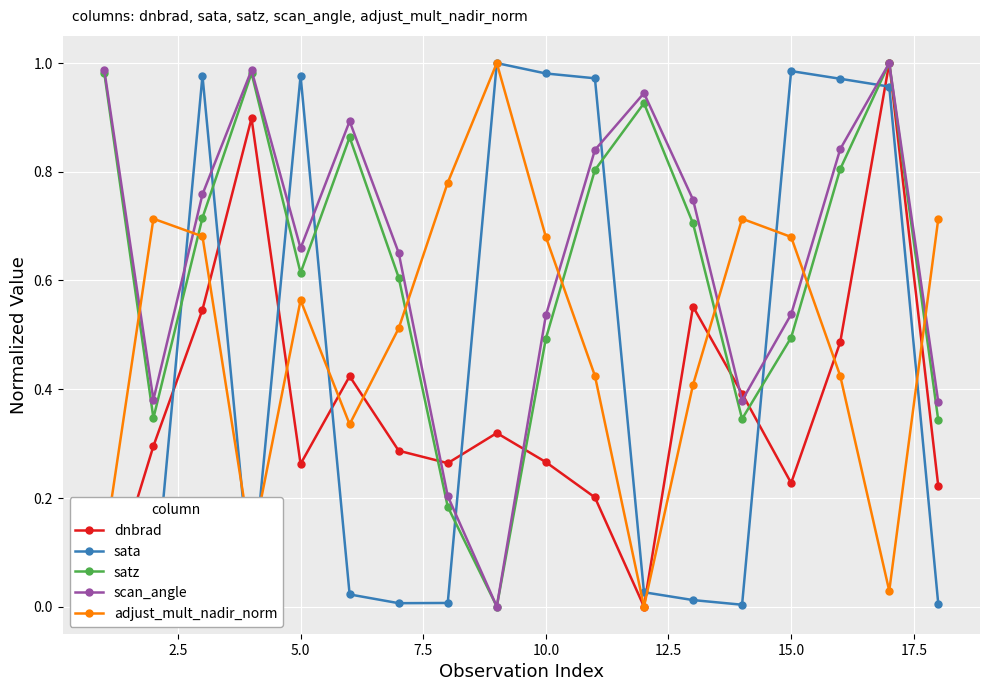

How many interior local peaks does the dnbrad series have?

5